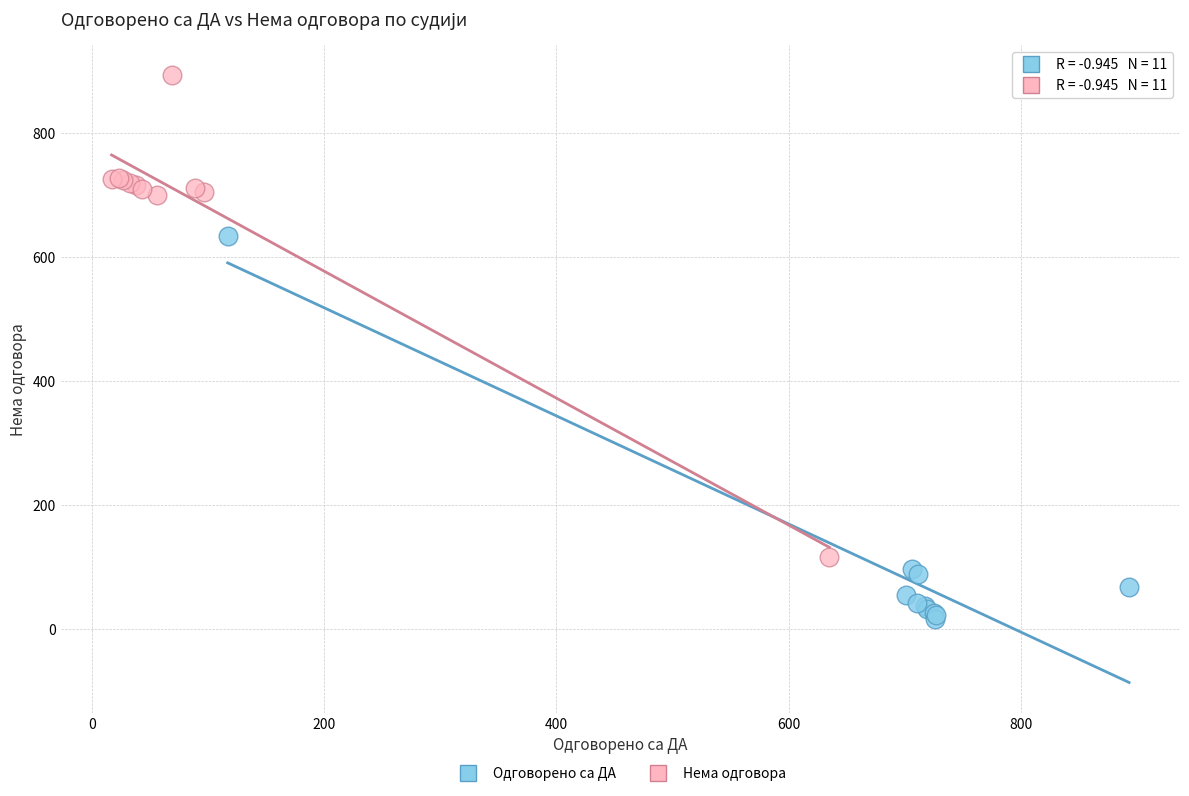

Which series reaches the maximum Y coordinate?

Нема одговора